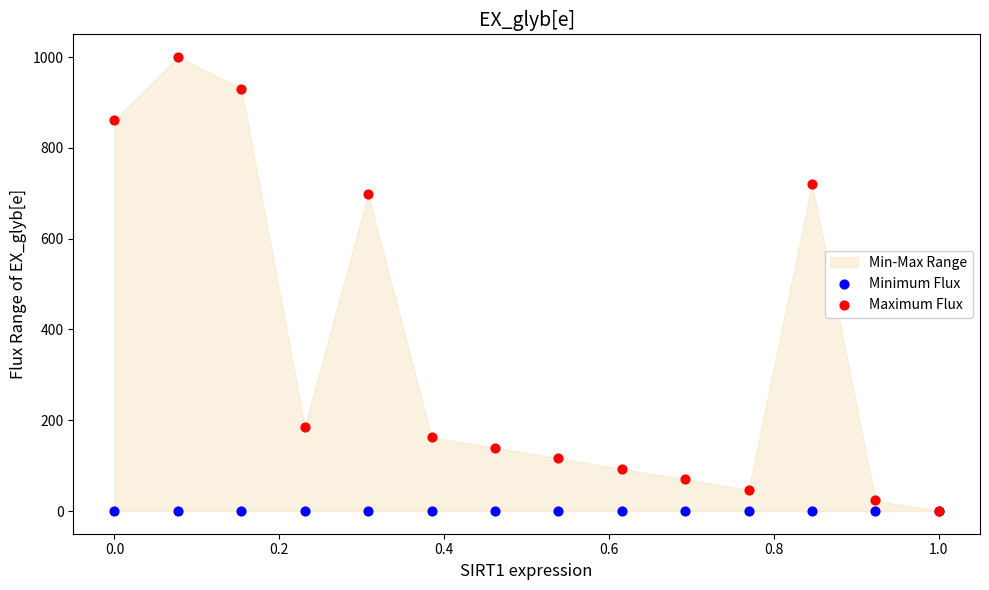

In the Maximum Flux series, what Y value is closest to 500?

697.7